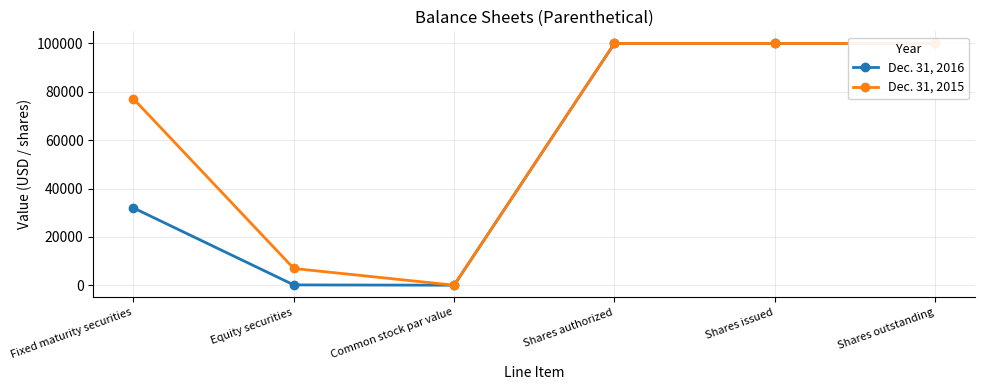

The value of Dec. 31, 2016 at Fixed maturity securities is 17488. True or false?

False